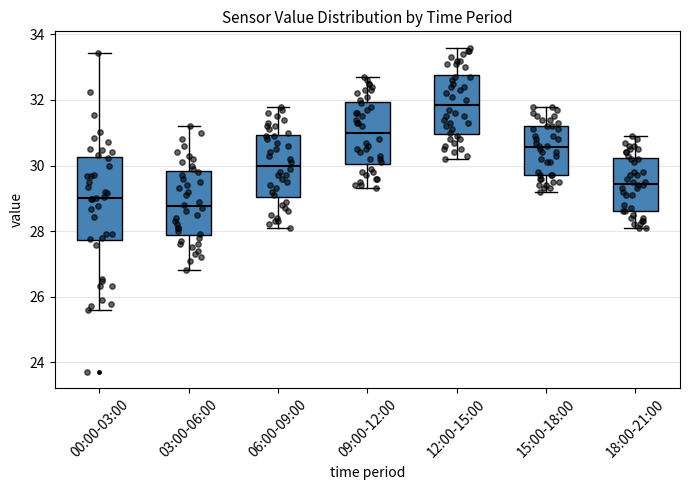

Where is the lower edge of the box for 15:00-18:00 on the y-axis? The values are not printed on the chart, so give them approximately, as read against the axis.

29.8